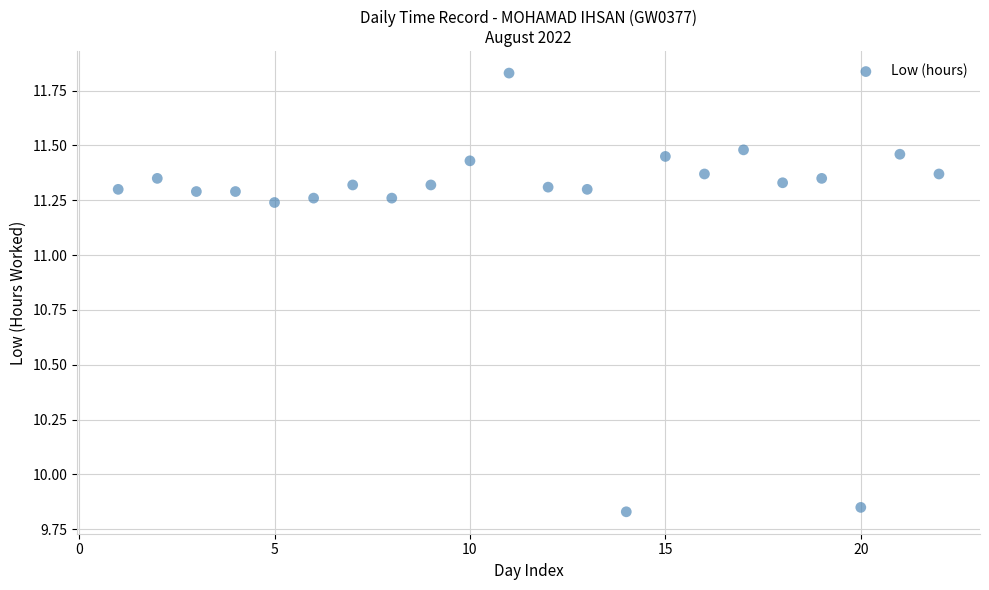

What is the range of Y values (max minus min)?

2.0